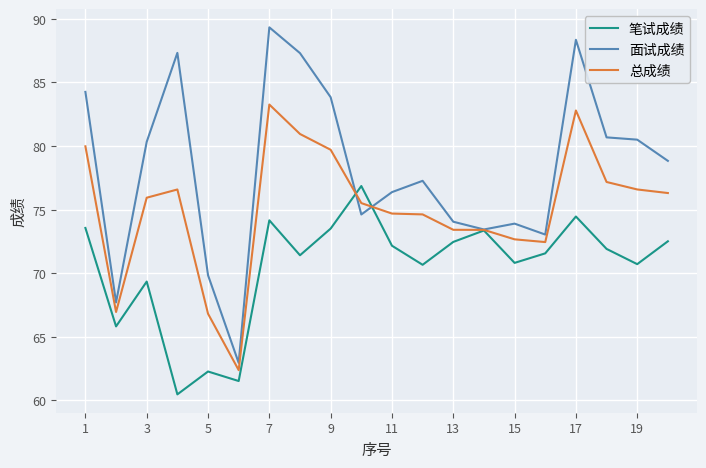

Which series has the largest total across all categories?

面试成绩